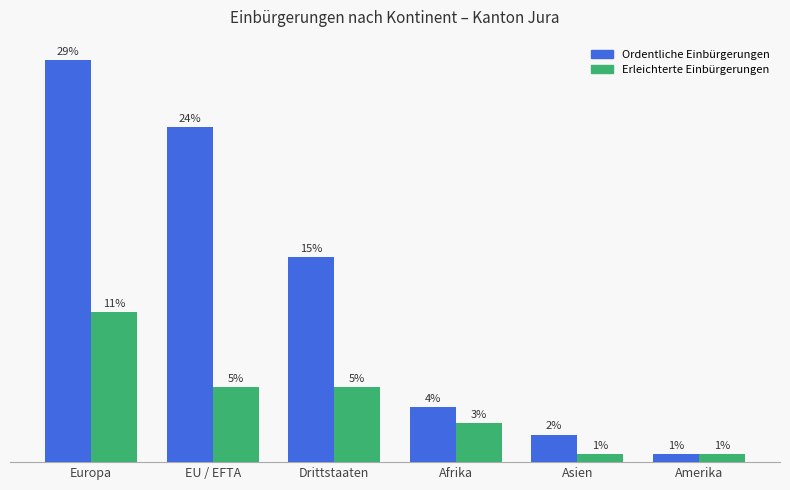

Does the chart contain any negative values?

No